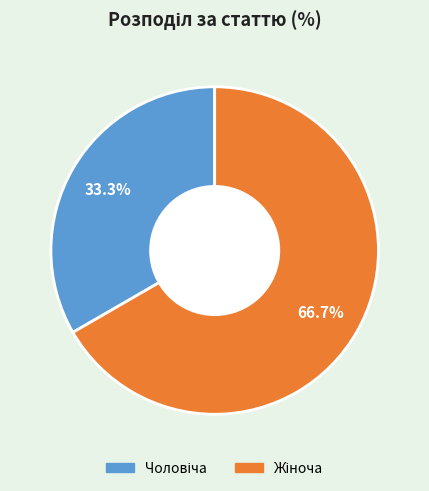

To the nearest percent, what is the average slice percentage?

50%